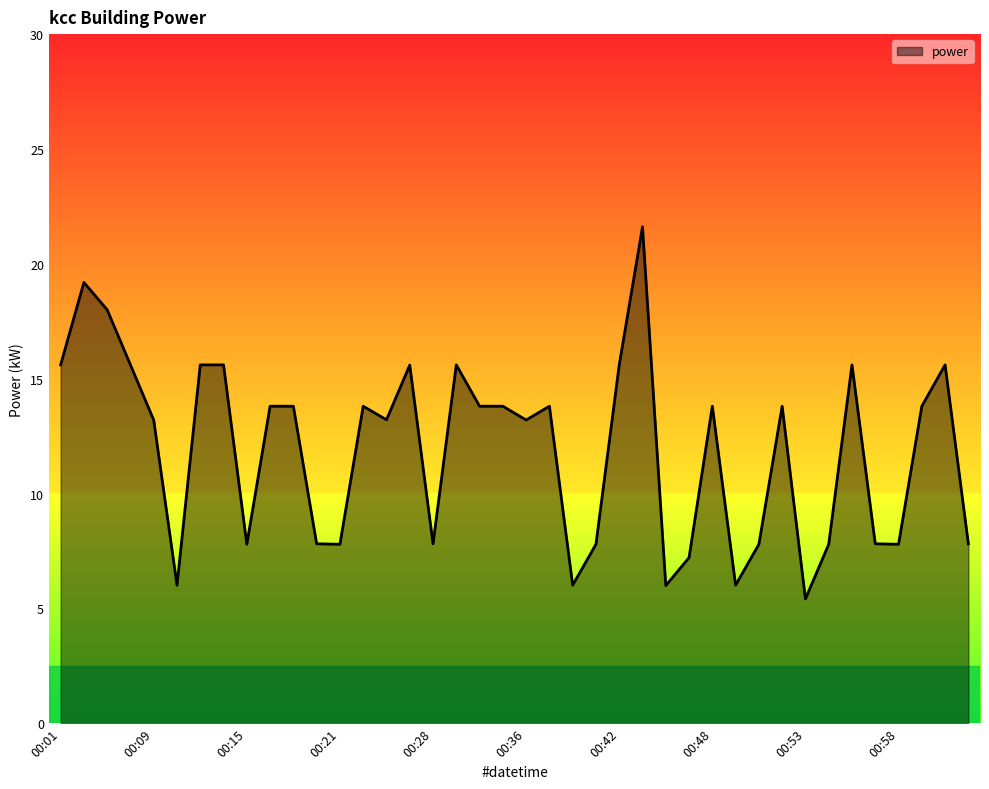

What is the minimum value shown in the chart?

5.4